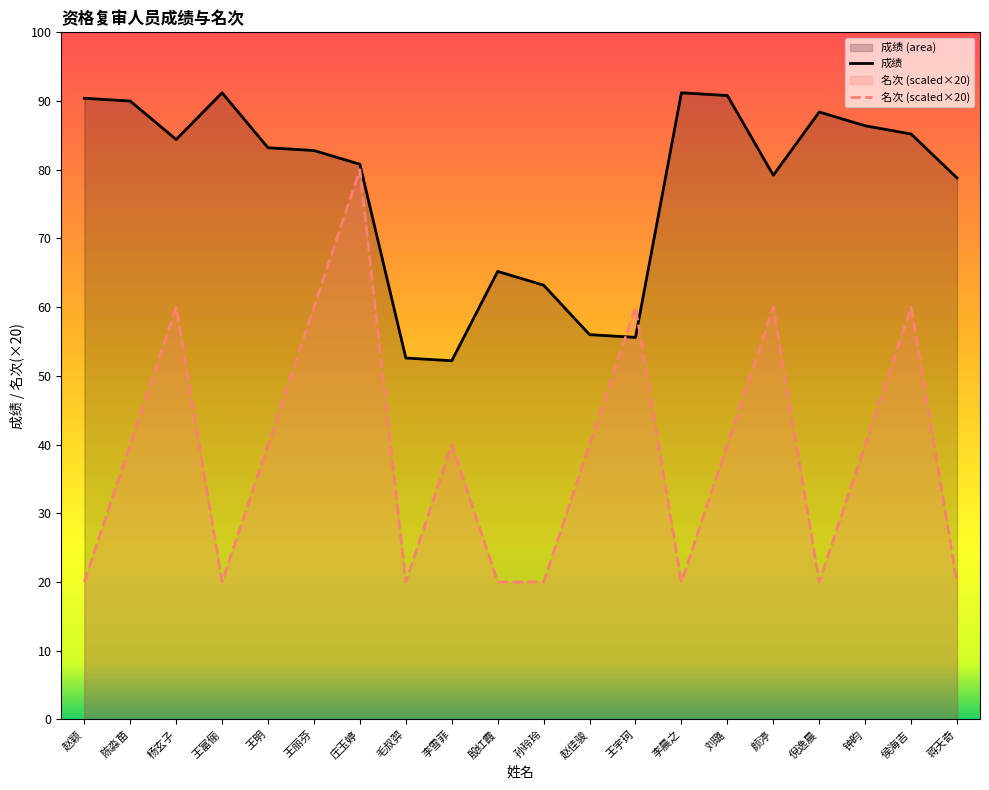

The 名次 series shows 28.1 at 王富俪. True or false?

False